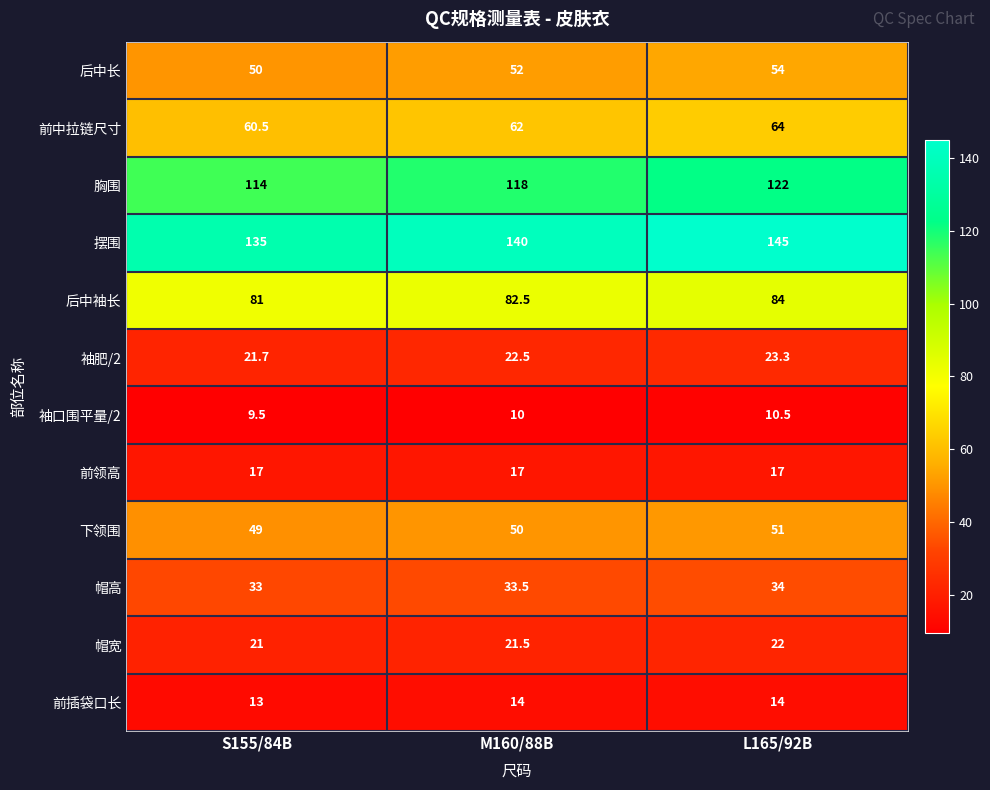

At how many categories does at least one series exceed 82?

3